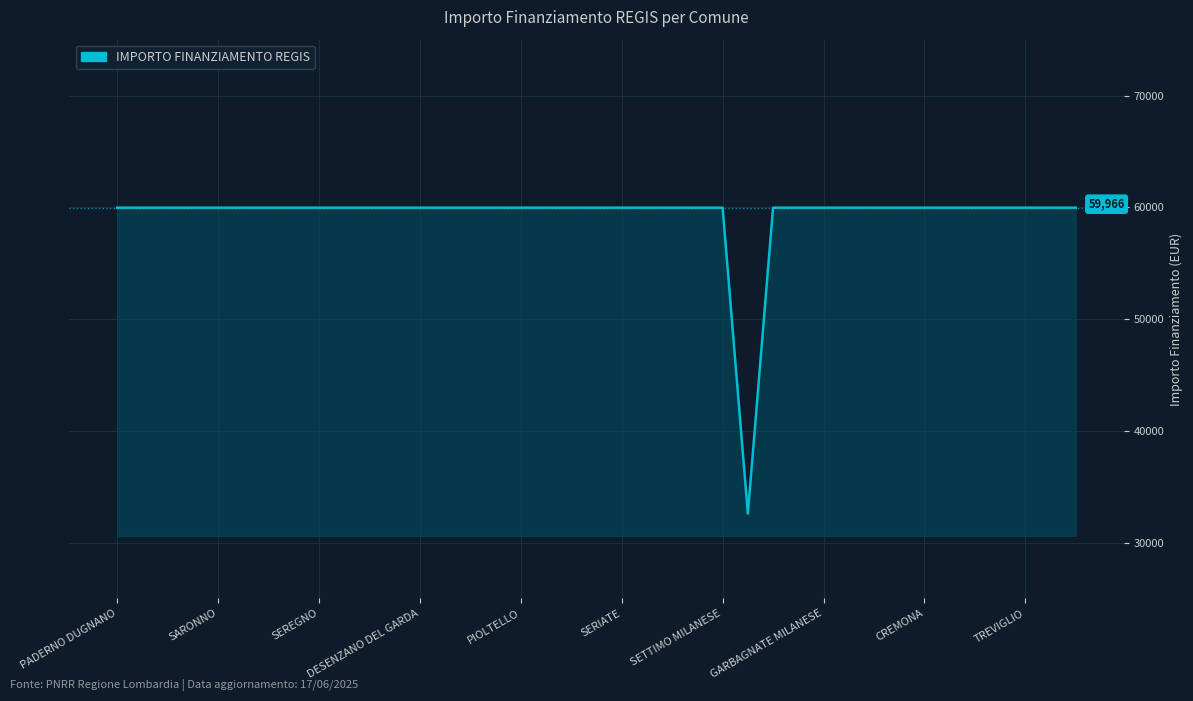

What is the greatest value displayed?

59966